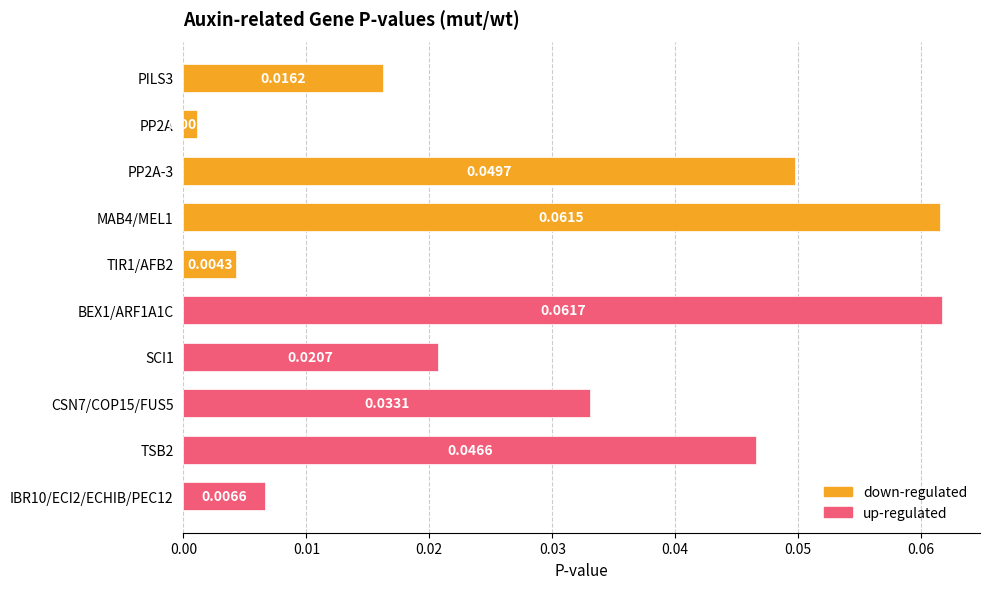

Is the value of up at 0.04 greater than the value of down at 0.00?

No